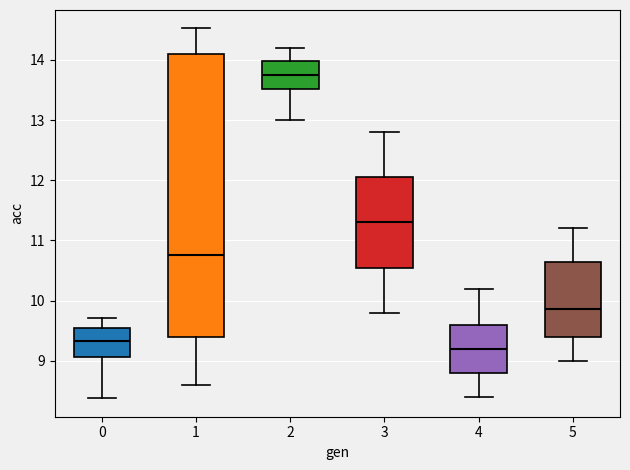

Reading left to right, transcribe this box plot: for each box, give where its median line is, the range the box spans, and where its two whiskers end, as read against the y-axis. The values are not printed on the chart, so give them approximately, as read against the axis.

0: median 9.3, box 9.1 to 9.5, whiskers 8.4 to 9.7
1: median 10.8, box 9.4 to 14.1, whiskers 8.6 to 14.5
2: median 13.7, box 13.5 to 14.0, whiskers 13.0 to 14.2
3: median 11.3, box 10.6 to 12.1, whiskers 9.8 to 12.8
4: median 9.2, box 8.8 to 9.6, whiskers 8.4 to 10.2
5: median 9.9, box 9.4 to 10.7, whiskers 9.0 to 11.2